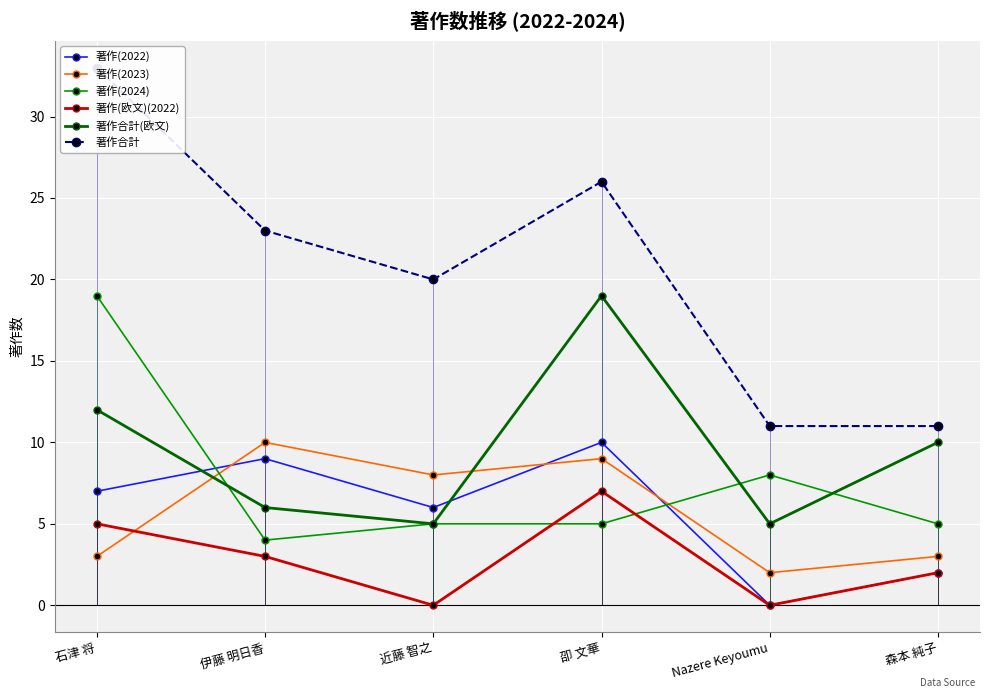

The value of 著作(2024) at Nazere Keyoumu is 14. True or false?

False